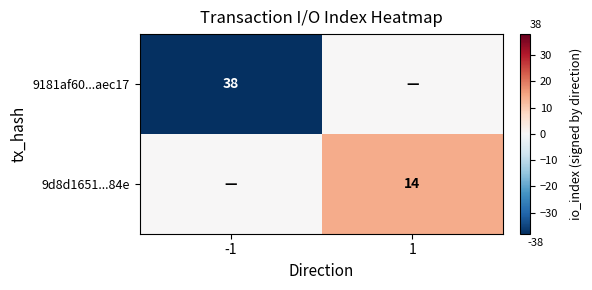

The 9181af60...aec17 series shows 67 at -1. True or false?

False